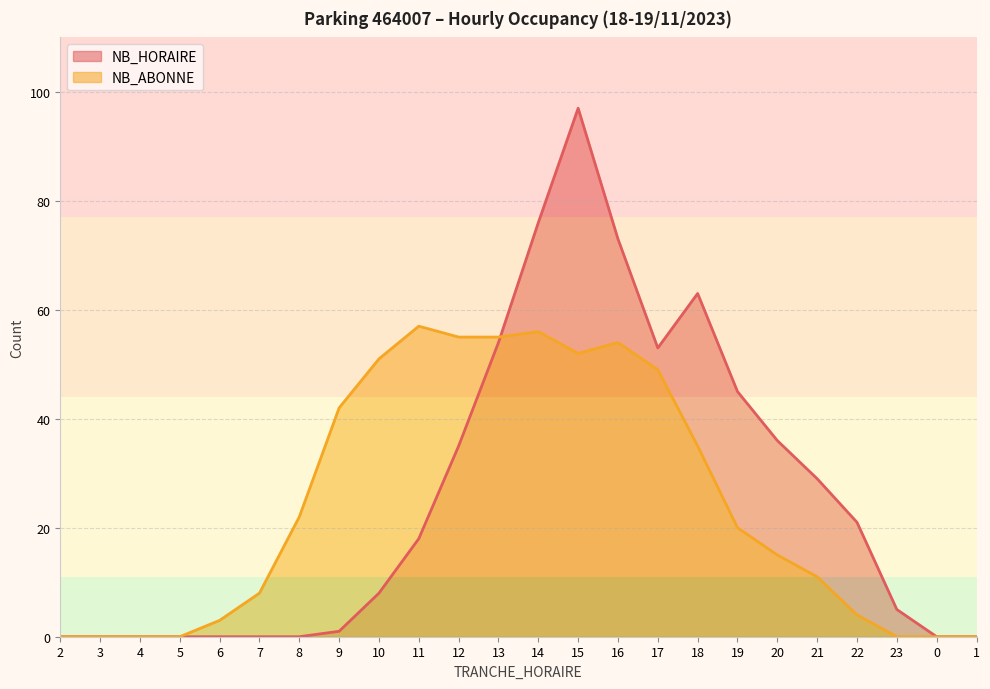

What is the sum of the NB_ABONNE values at 21 and 3?

11